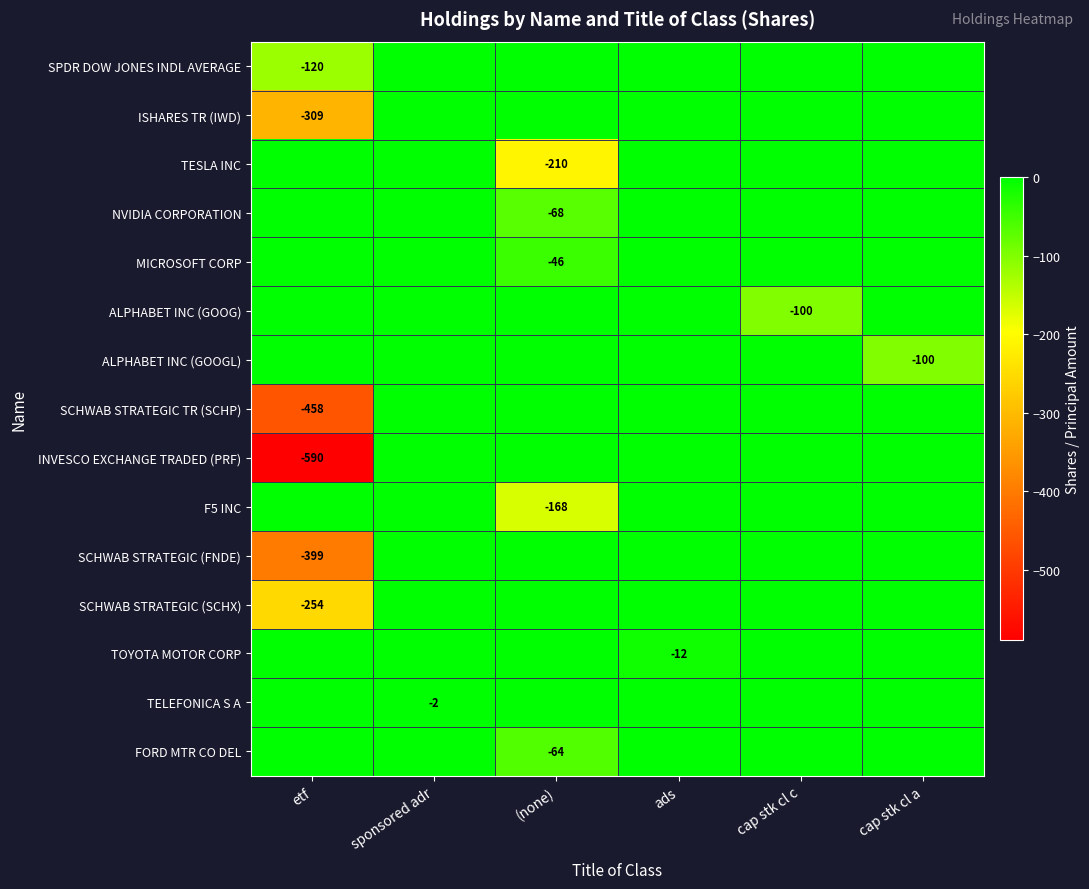

The value of TESLA INC at (none) is -43. True or false?

False